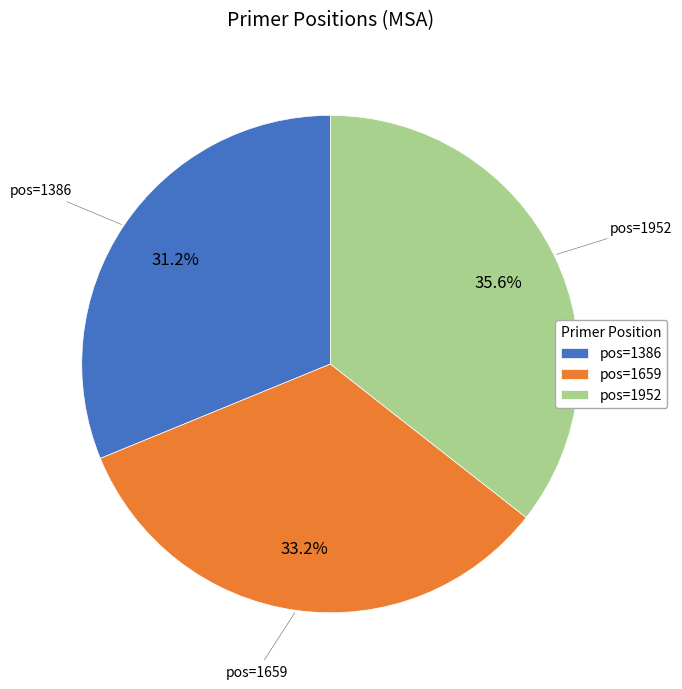

Which has a higher value, pos=1659 or pos=1952?

pos=1952